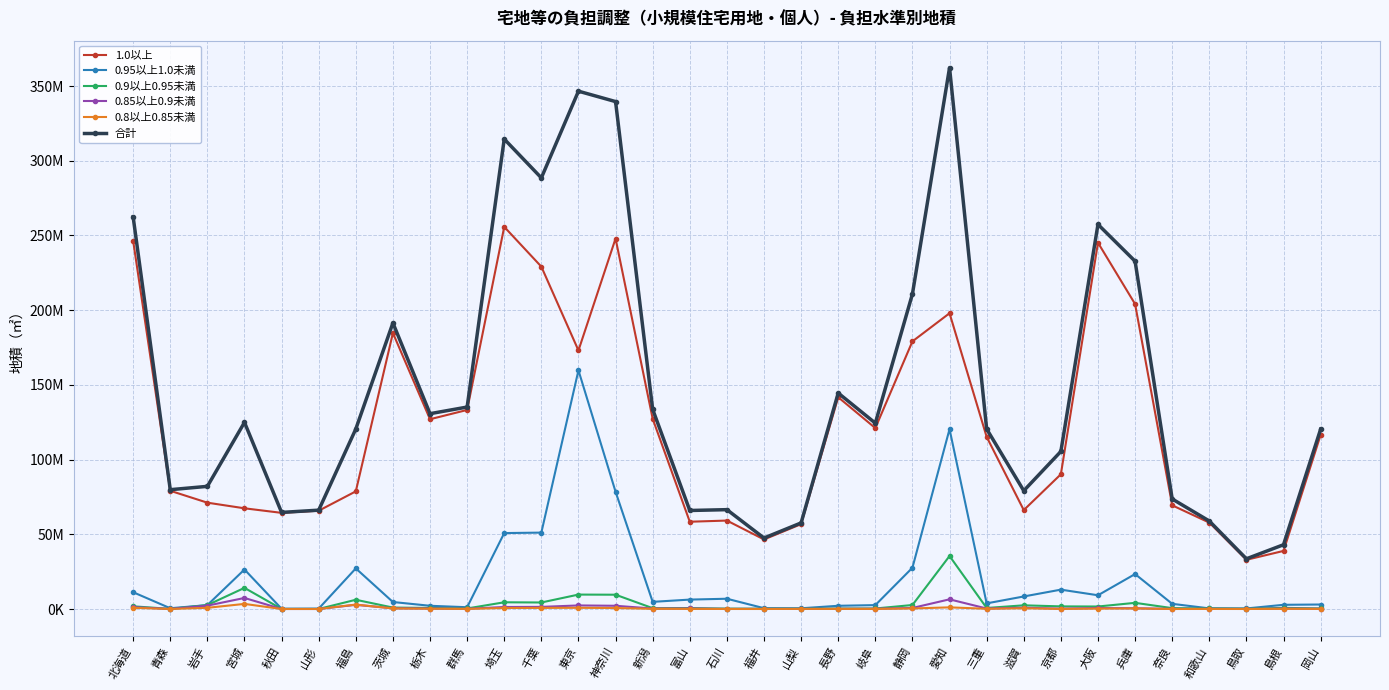

What is the sum of all 0.8以上0.85未満 values?

15404684